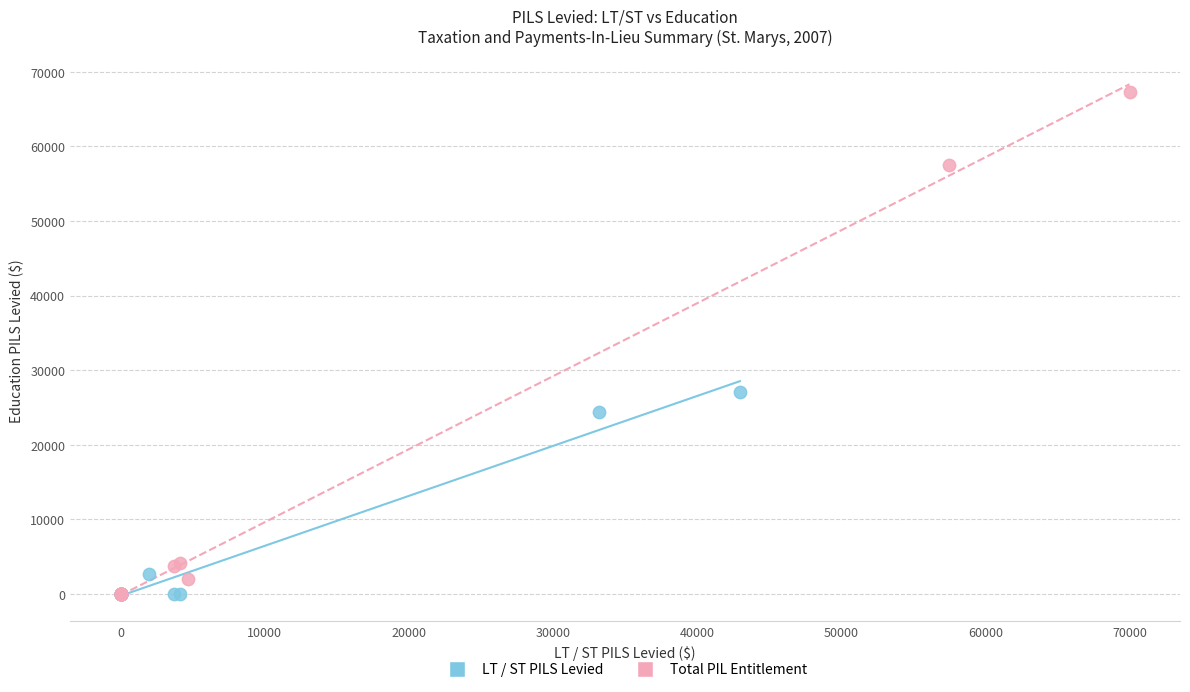

Which series has the largest Y range (max minus min)?

Total PIL Entitlement